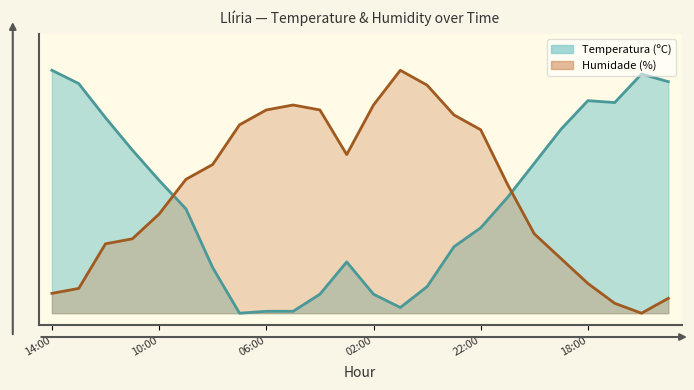

Between 22:00 and 19:00, which series saw the biggest shift?

Humidade (%)